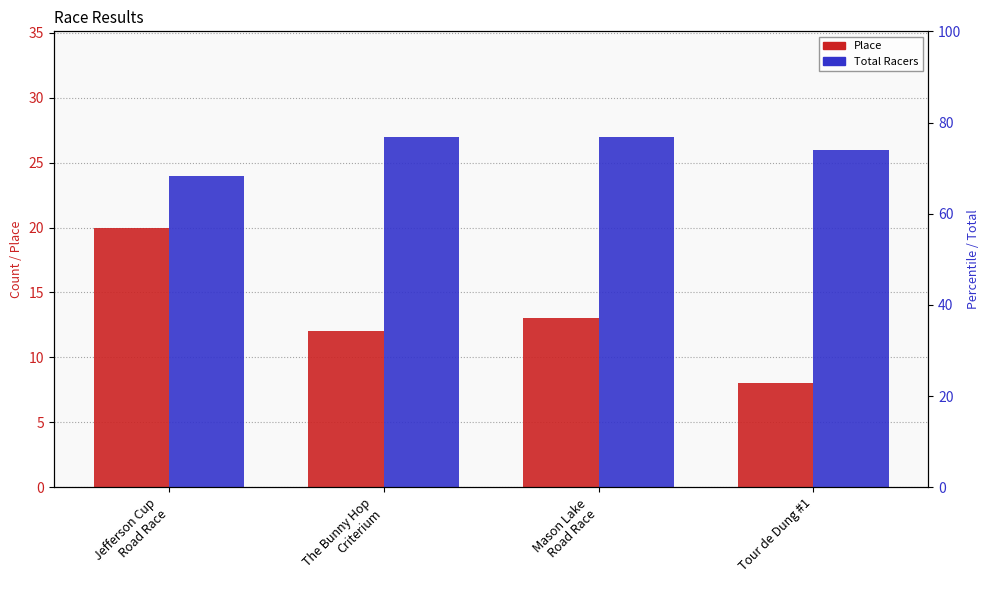

True or false: Place has a value of 6 at Mason Lake
Road Race.

False